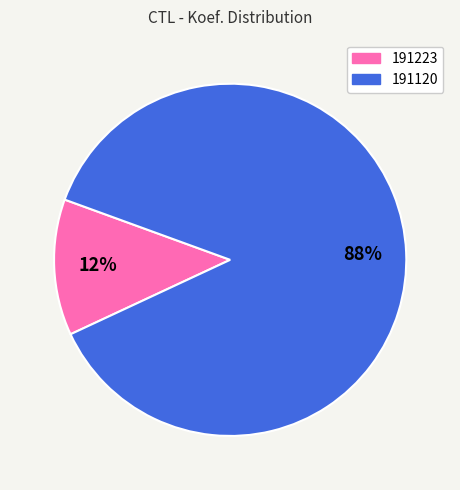

Which category accounts for the majority?

191120